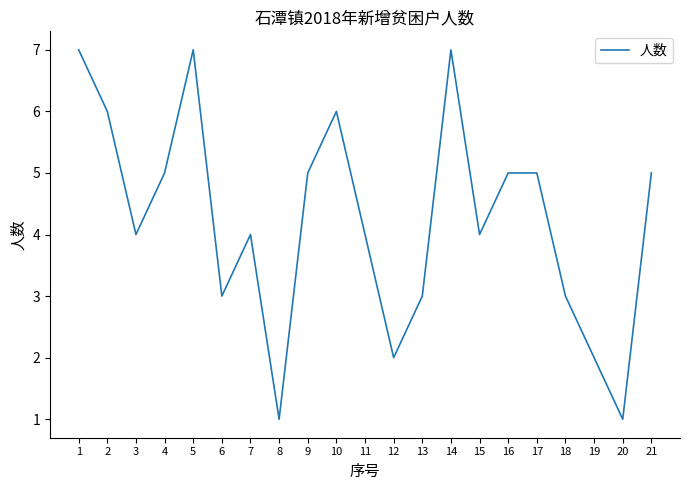

What is the sum of all values?

89